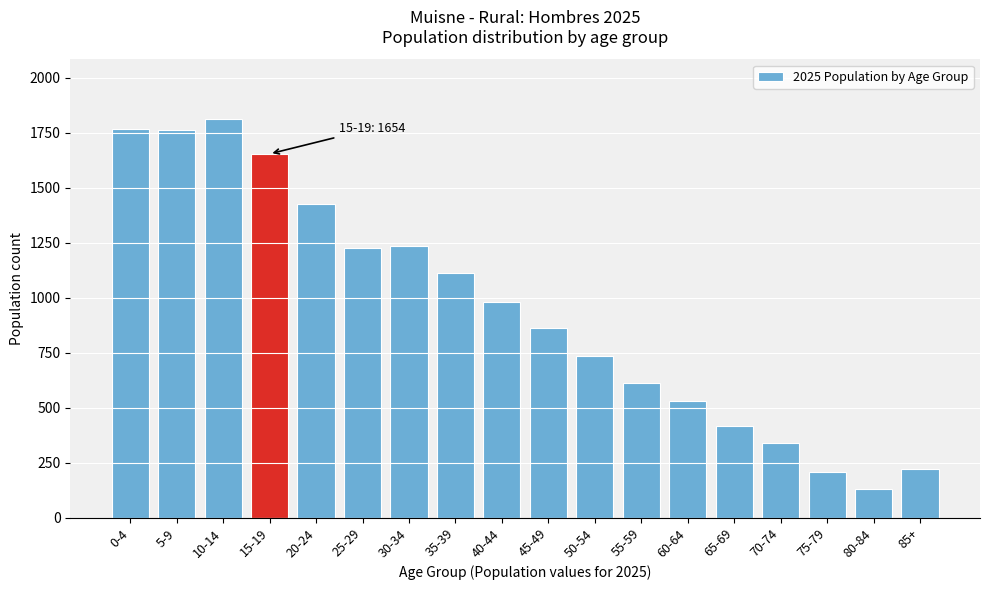

What is the label of the 15th bar from the right?

15-19